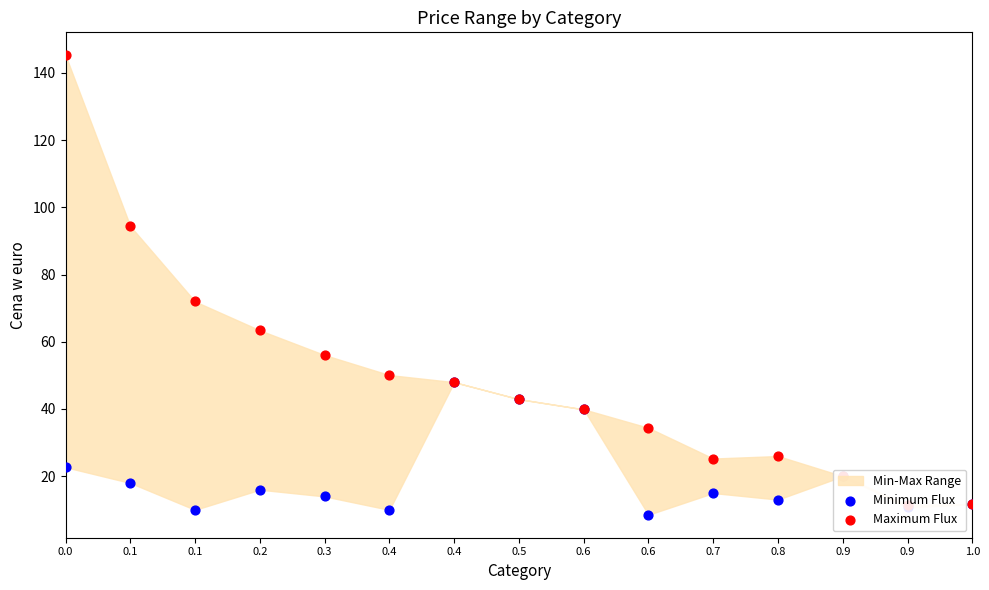

Is the value of Minimum Flux at 0.4 greater than the value of Maximum Flux at 0.2?

No